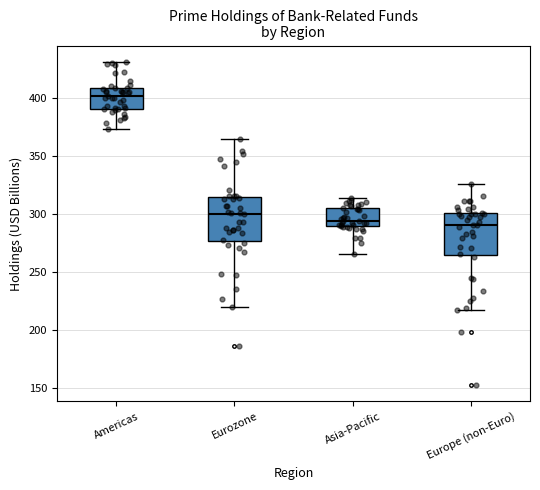

Where is the lower edge of the box for Europe (non-Euro) on the y-axis? The values are not printed on the chart, so give them approximately, as read against the axis.

265